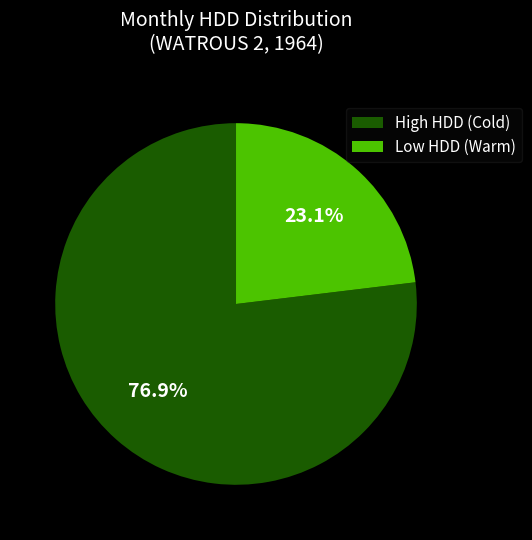

How much of the chart is everything except High HDD (Cold)?

23.1%